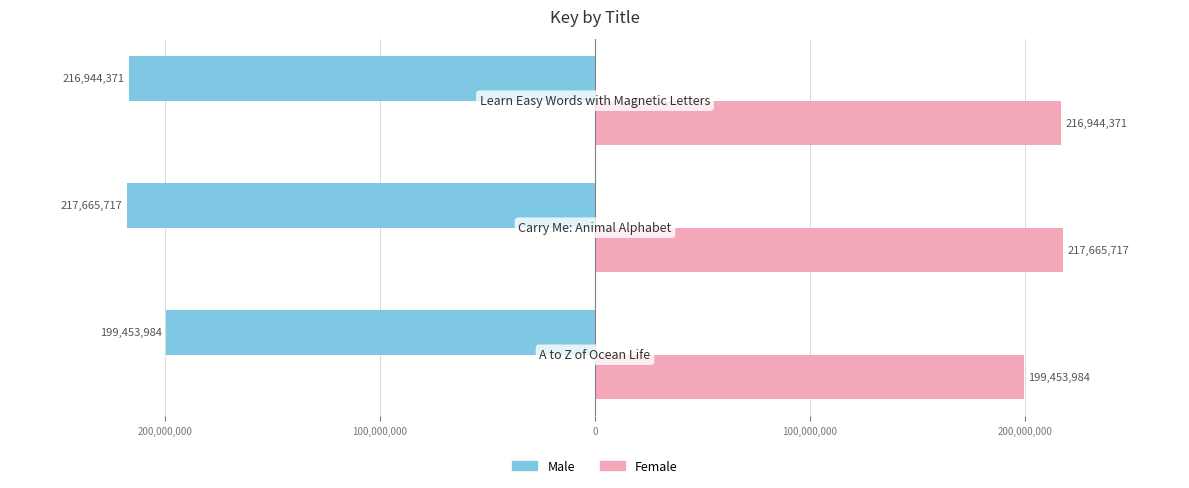

What are all the series names shown in the legend?

Male, Female